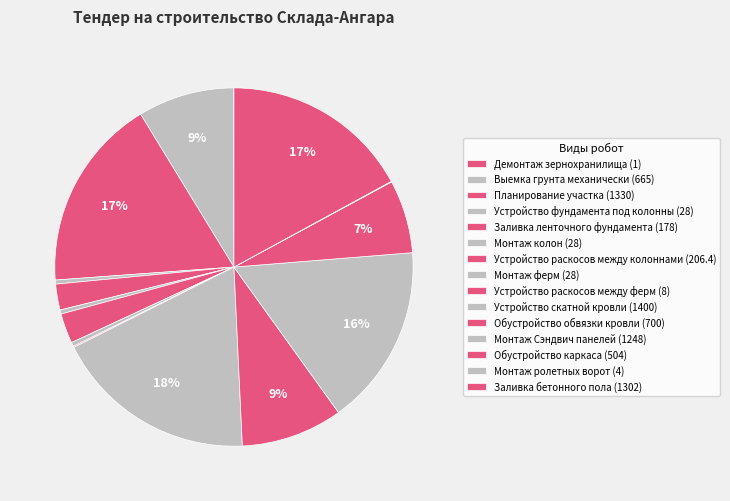

Count the number of slices in the pie.

15